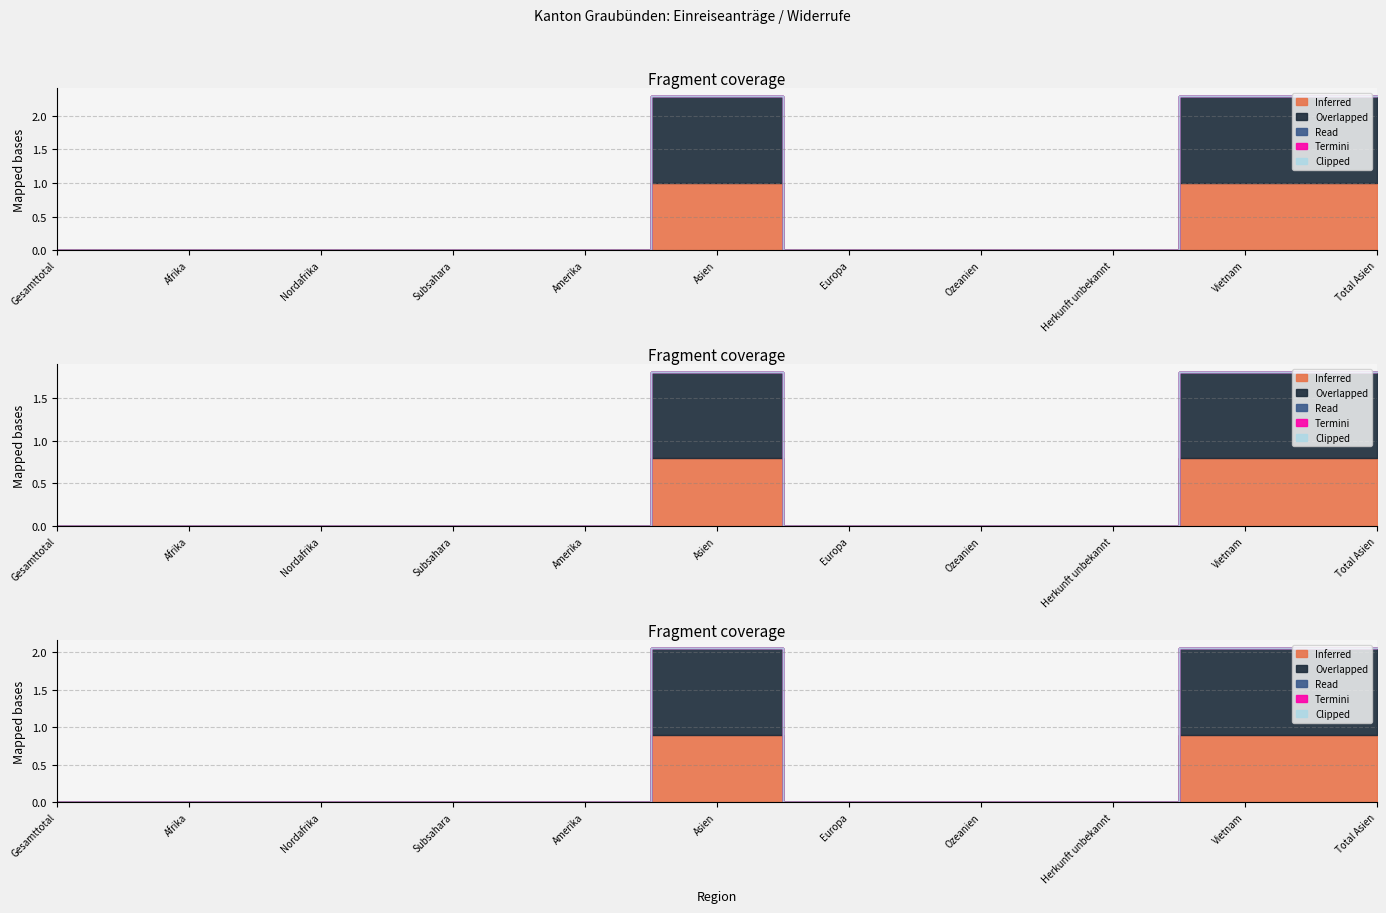

Is the value of Overlapped at Nordafrika greater than the value of Inferred at Afrika?

No